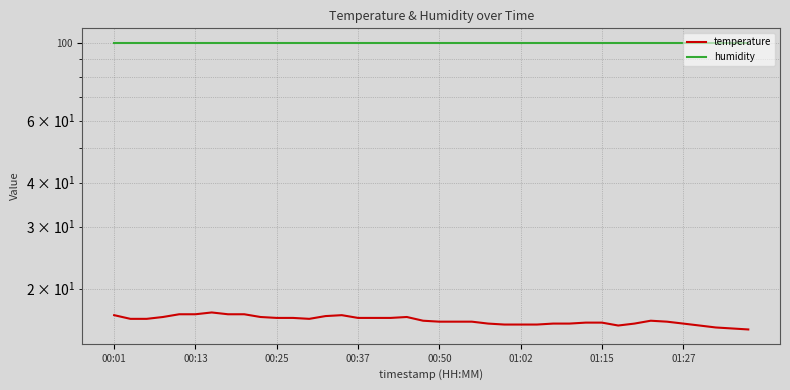

True or false: temperature has a value of 15.9 at 23.

True